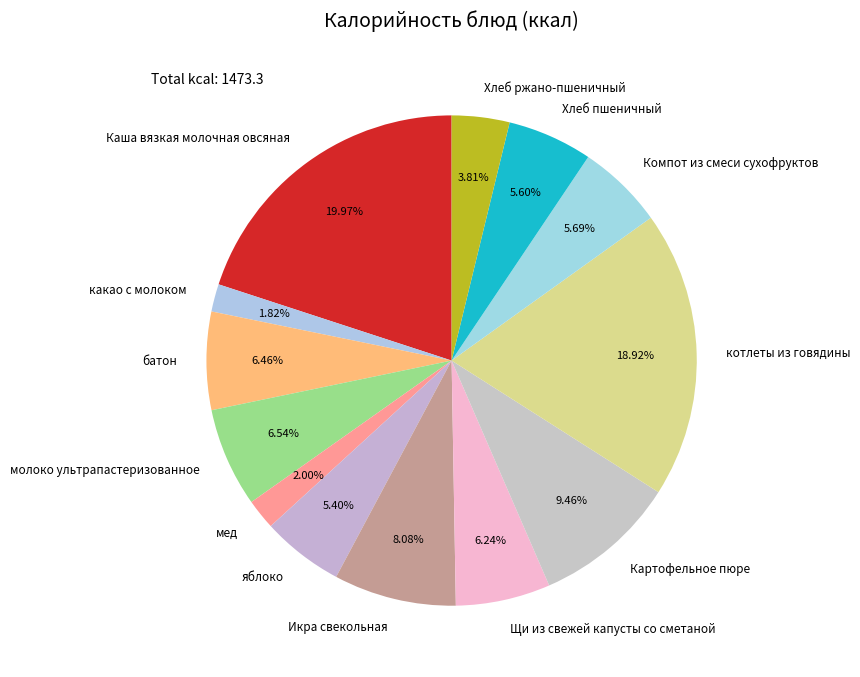

To the nearest percent, what is the difference between the Икра свекольная and Каша вязкая молочная овсяная slice percentages?

12%